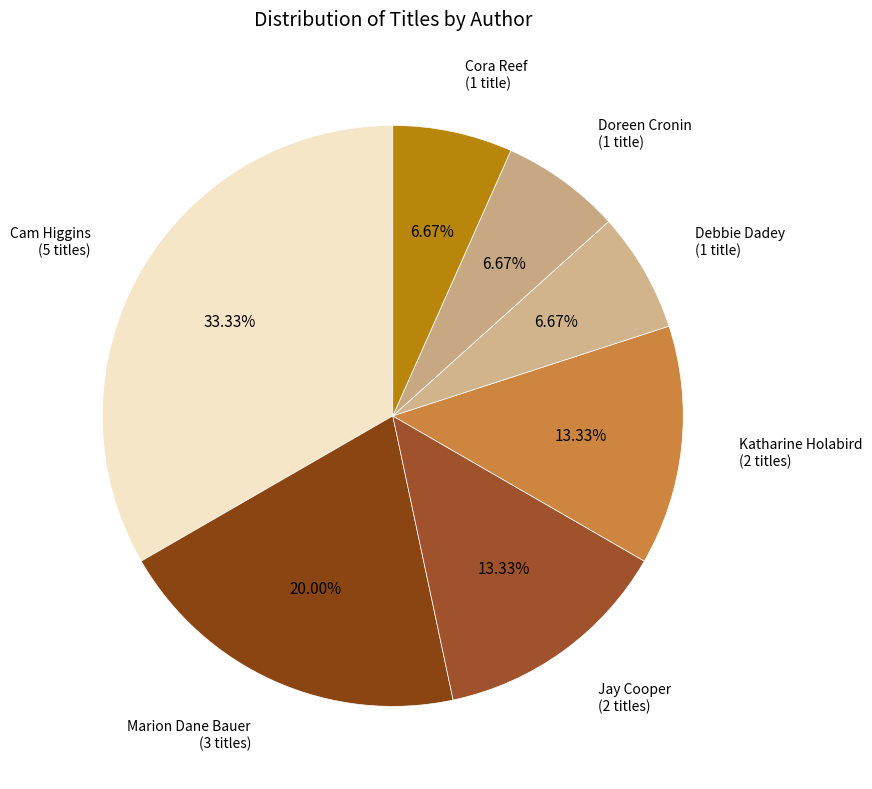

Does Katharine Holabird account for over 50% of the chart?

No